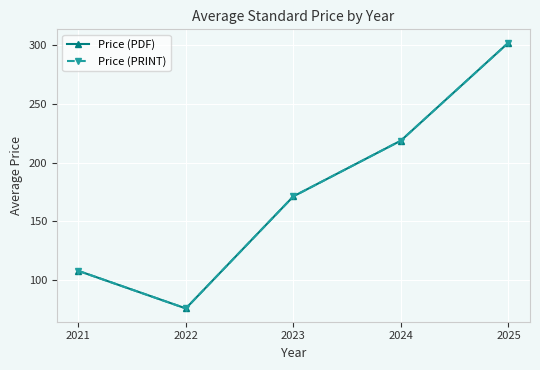

What is the smallest value displayed?

76.0